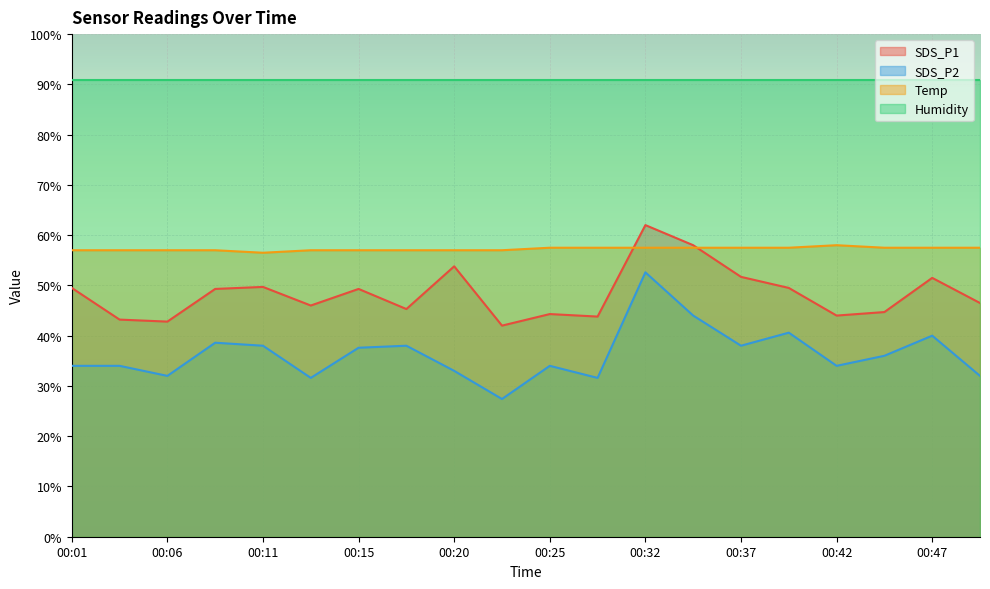

Is the value of Temp at 00:42 greater than the value of SDS_P2 at 00:37?

Yes